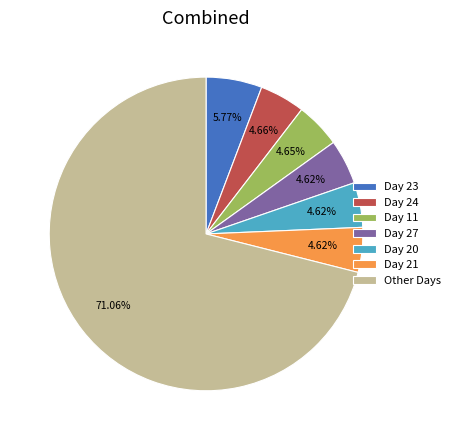

Does Day 11 represent more than half of the total?

No